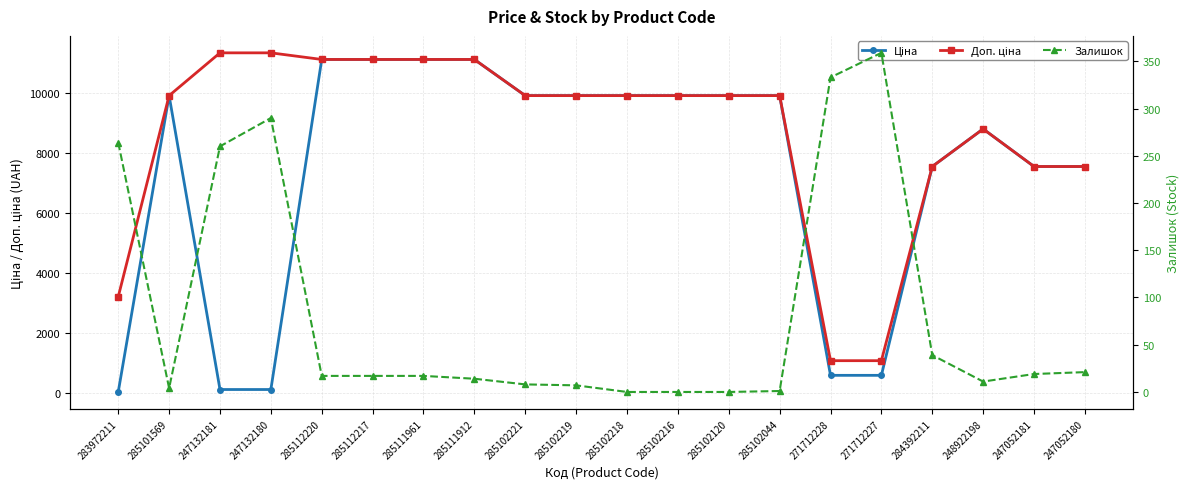

True or false: Доп. ціна and Залишок cross at least once.

False